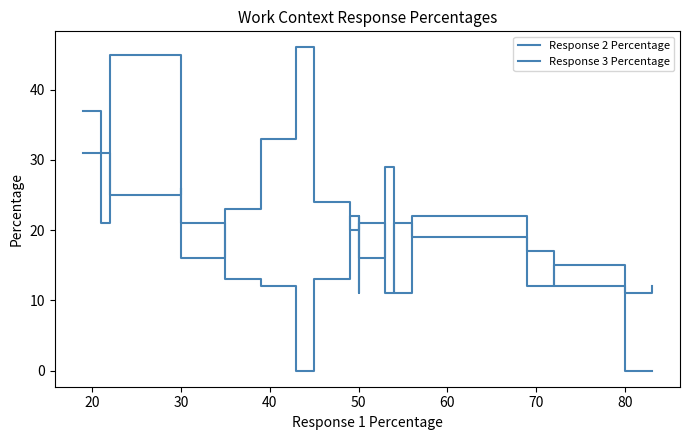

True or false: Response 2 Percentage and Response 3 Percentage cross at least once.

True